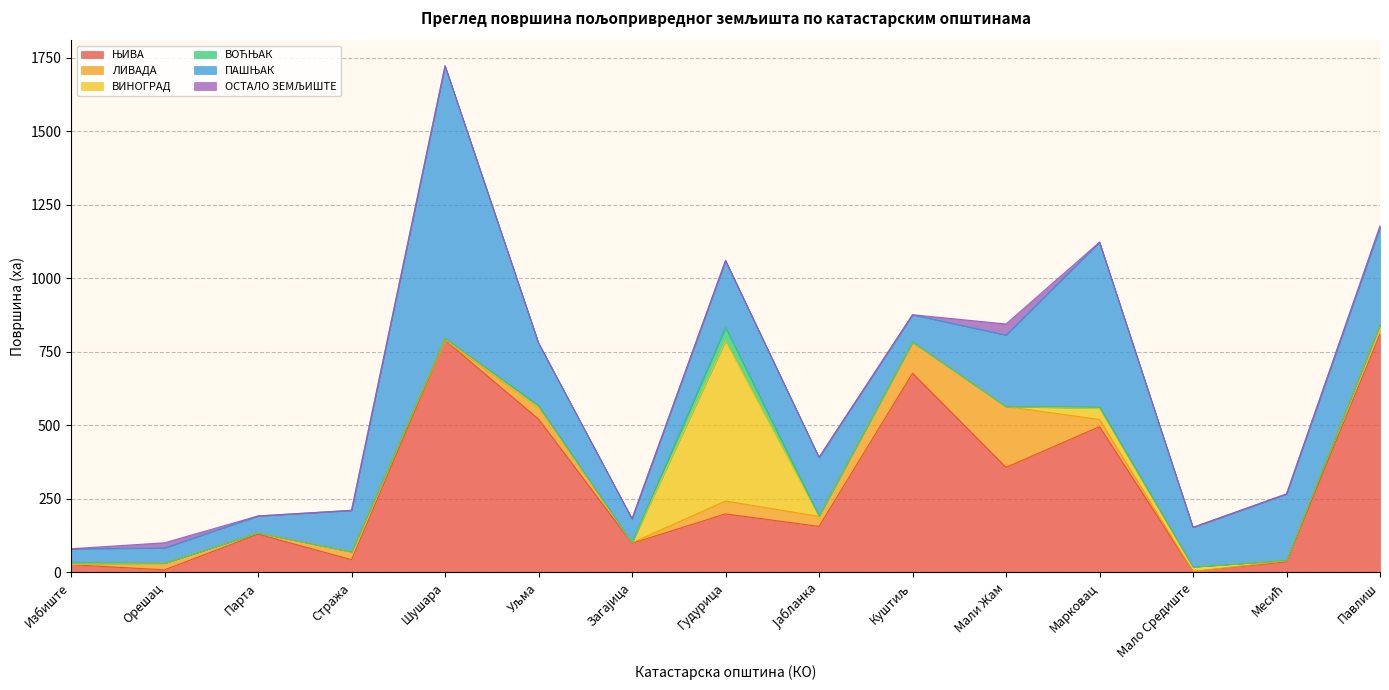

At Загајица, list the series in order from smallest to largest.

ВИНОГРАД, ВОЋЊАК, ОСТАЛО ЗЕМЉИШТЕ, ЛИВАДА, ПАШЊАК, ЊИВА